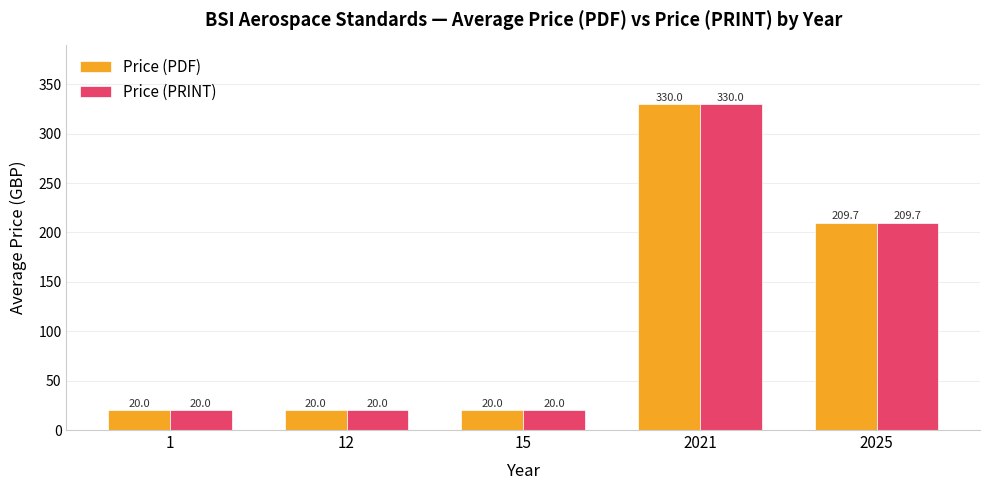

What is the value of the Price (PRINT) bar at the 4th from the left?

330.0